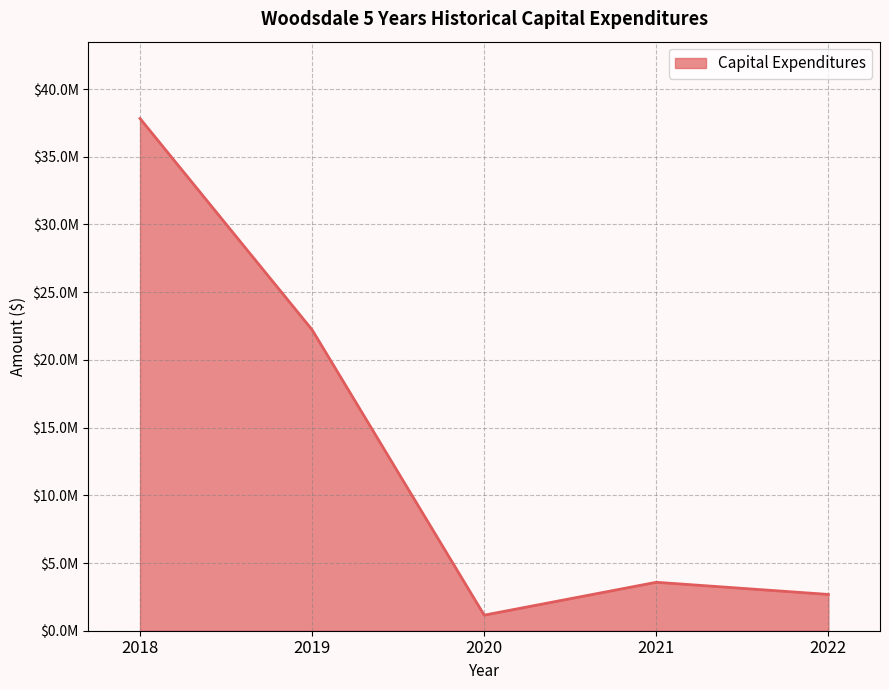

What is the average value?

13489616.9